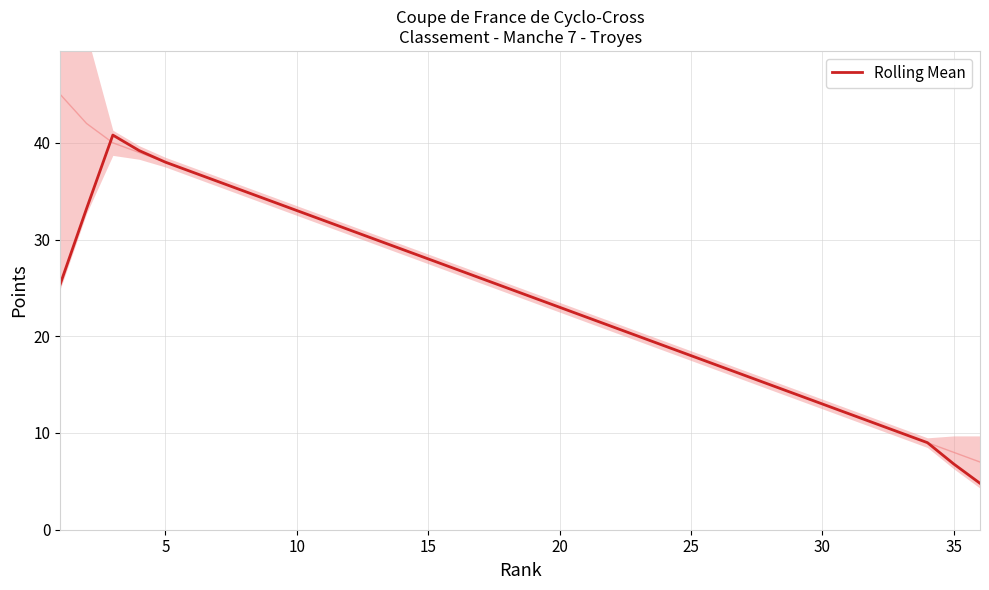

What is the difference between the second highest and minimum values?

34.4